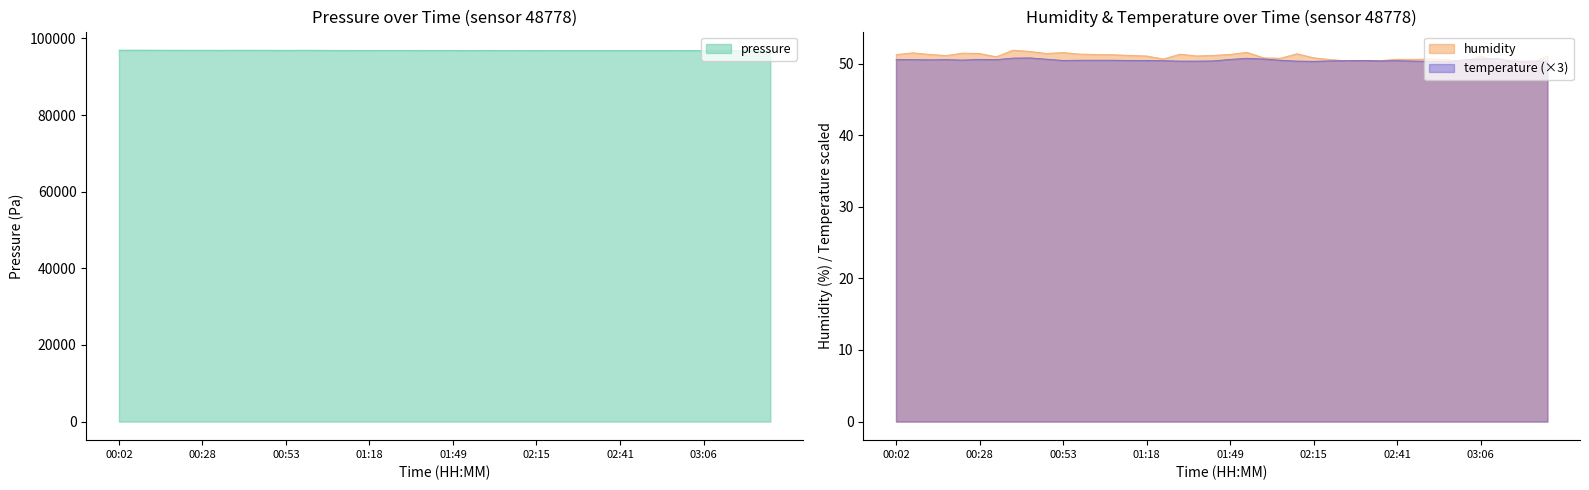

What is the lowest value of the pressure series?

96810.1